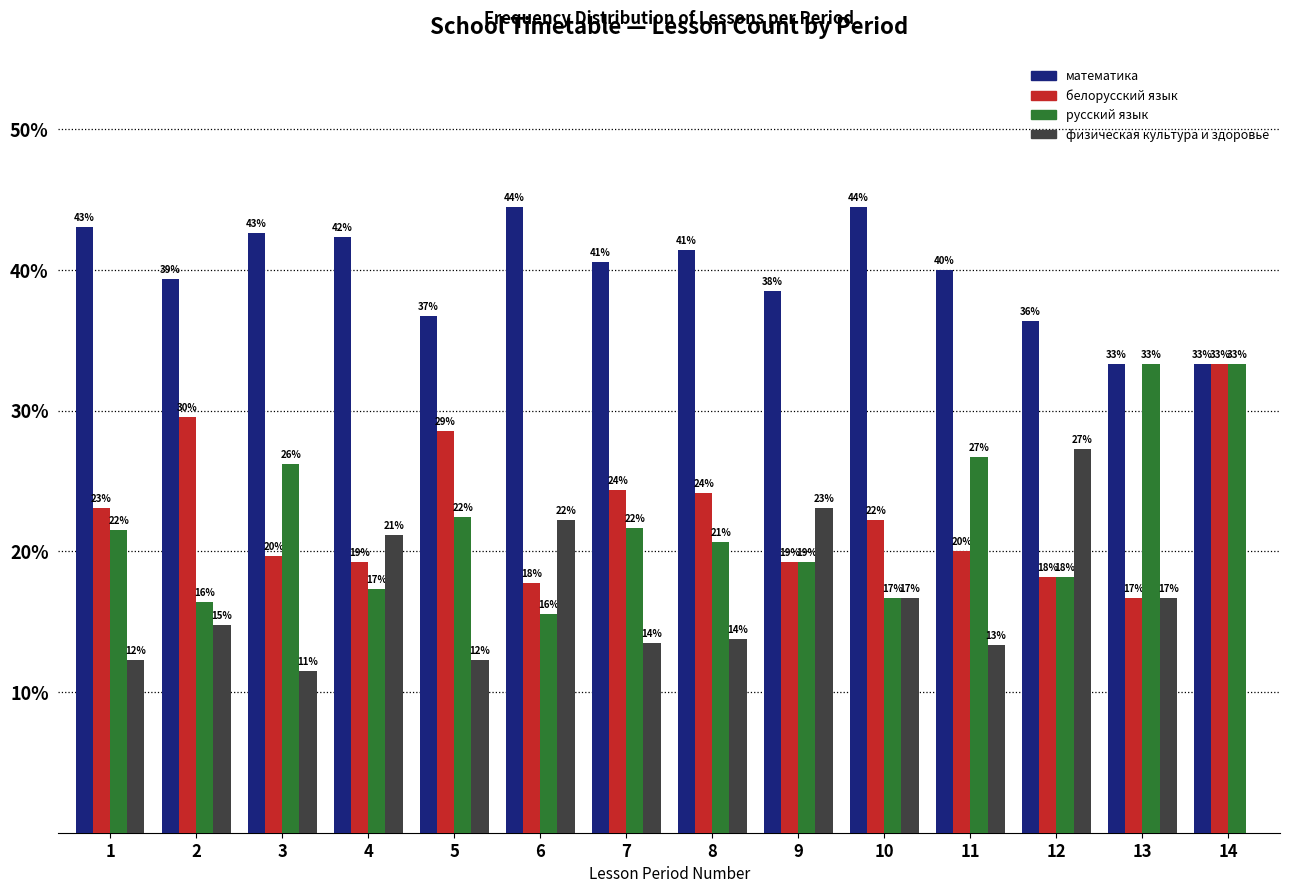

What are all the series names shown in the legend?

математика, белорусский язык, русский язык, физическая культура и здоровье